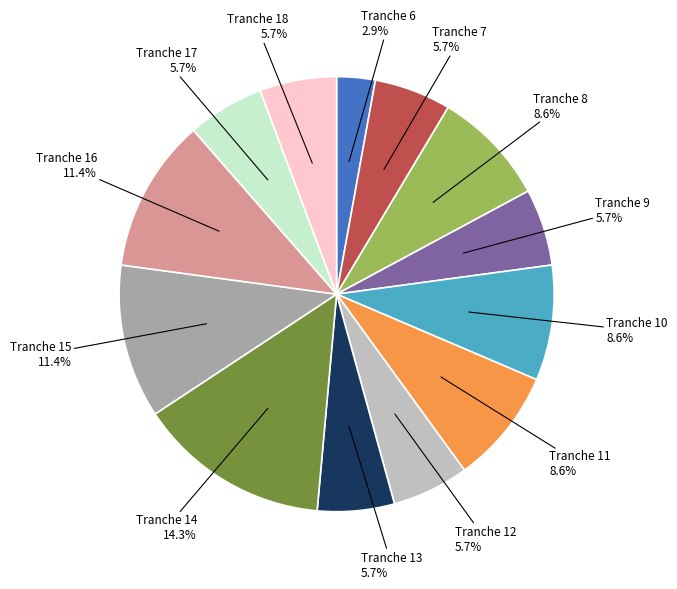

Is there a majority slice in this chart?

No